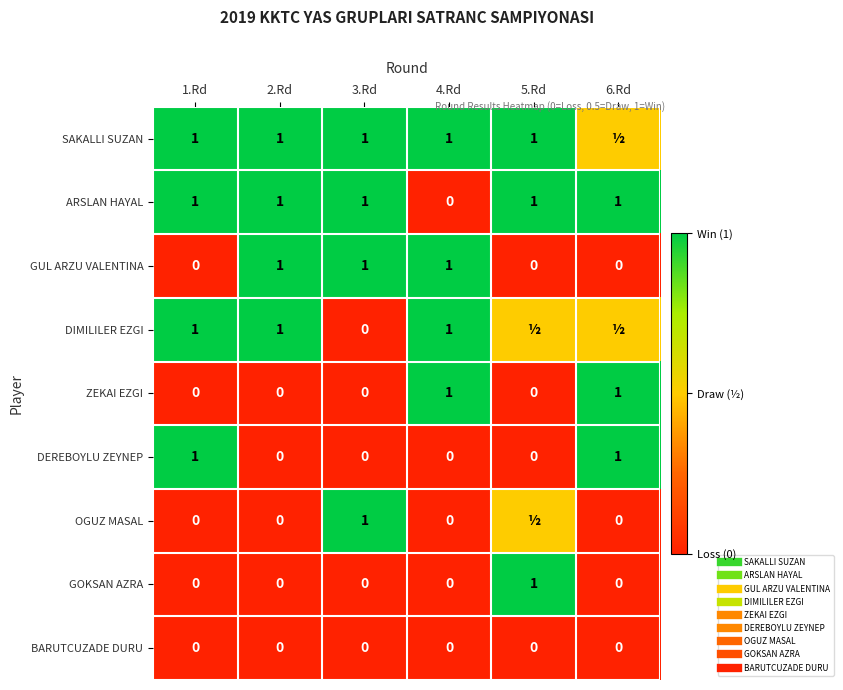

True or false: GOKSAN AZRA has a value of 1.0 at 5.Rd.

True